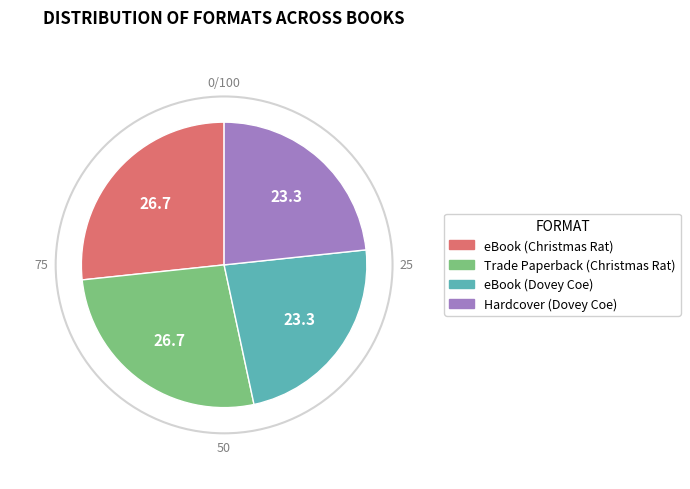

Is there a majority slice in this chart?

No